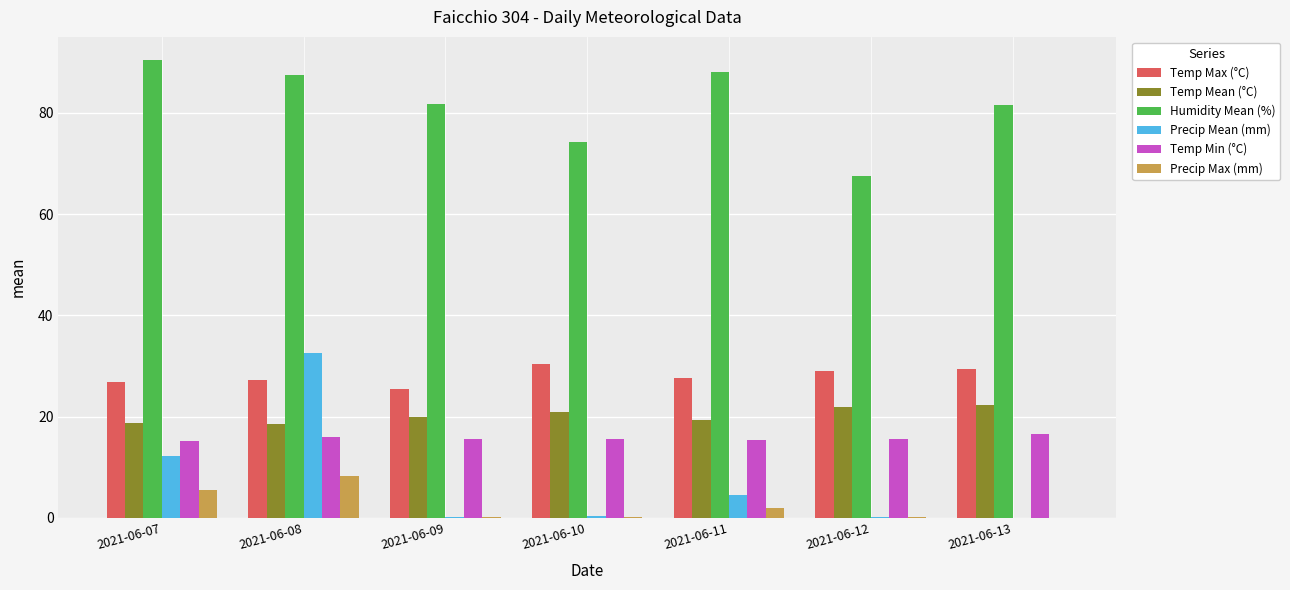

How many data points does each series have?

7